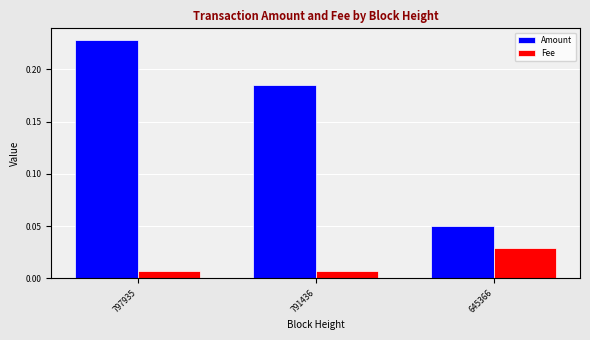

Rank the categories by Amount value from highest to lowest.

797935, 791436, 645366